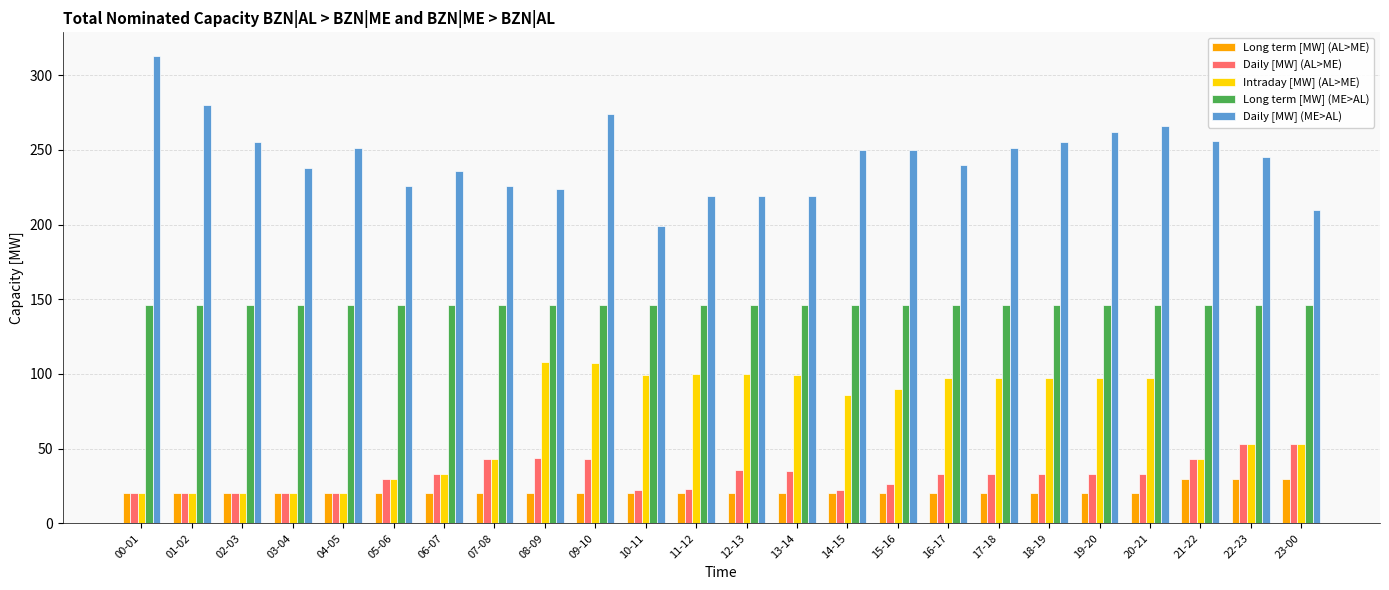

Rank the series by their maximum value, from lowest to highest.

Long term [MW] (AL>ME), Daily [MW] (AL>ME), Intraday [MW] (AL>ME), Long term [MW] (ME>AL), Daily [MW] (ME>AL)